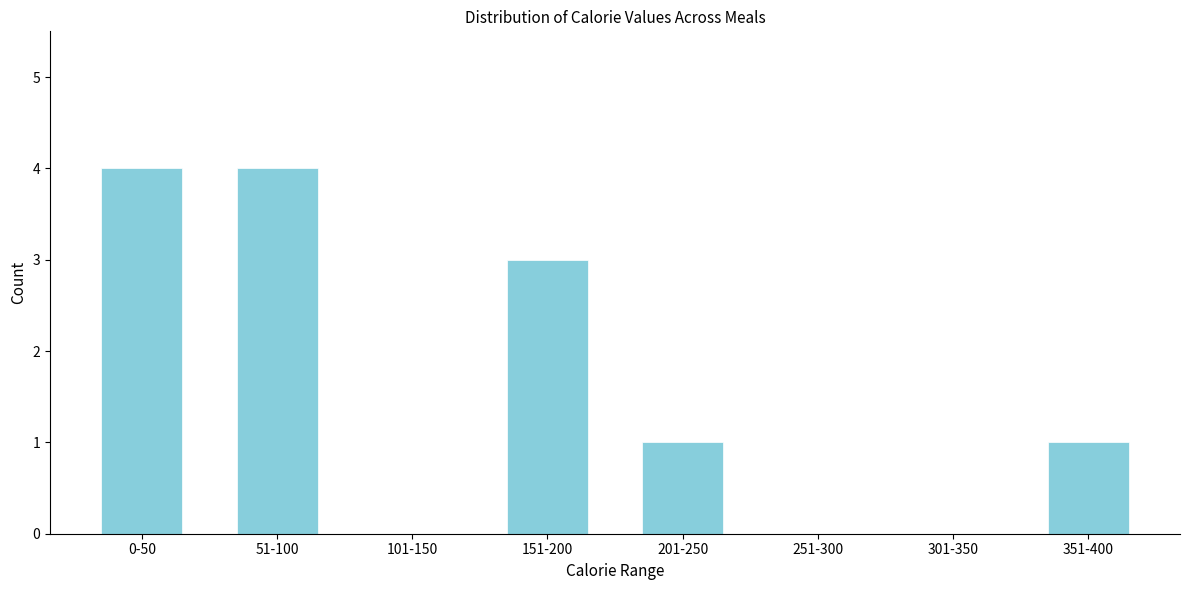

Reading left to right, what are all the values shown in this chart?

0-50=4	51-100=4	101-150=0	151-200=3	201-250=1	251-300=0	301-350=0	351-400=1